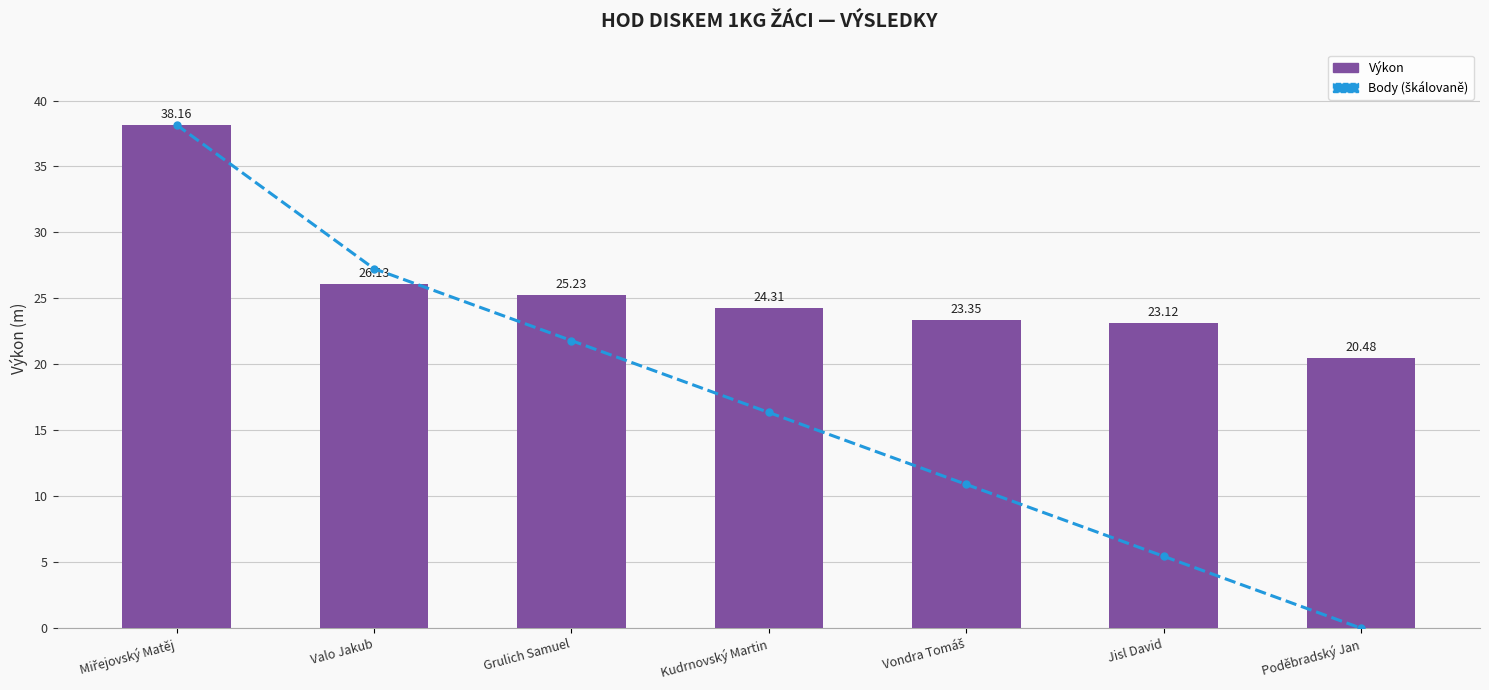

Reading right to left, what are all the values shown in this chart?

Body (škálovaně): 0.0	5.5	10.9	16.4	21.8	27.3	38.2
Výkon: 20.5	23.1	23.4	24.3	25.2	26.1	38.2